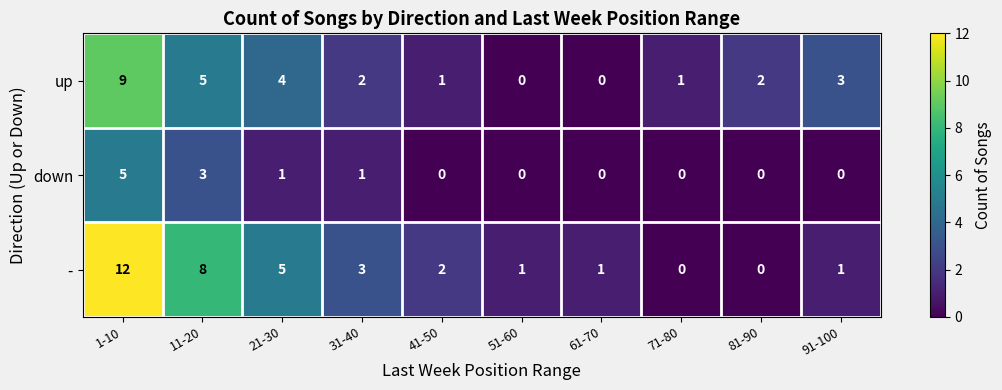

The up series shows 3 at 91-100. True or false?

True